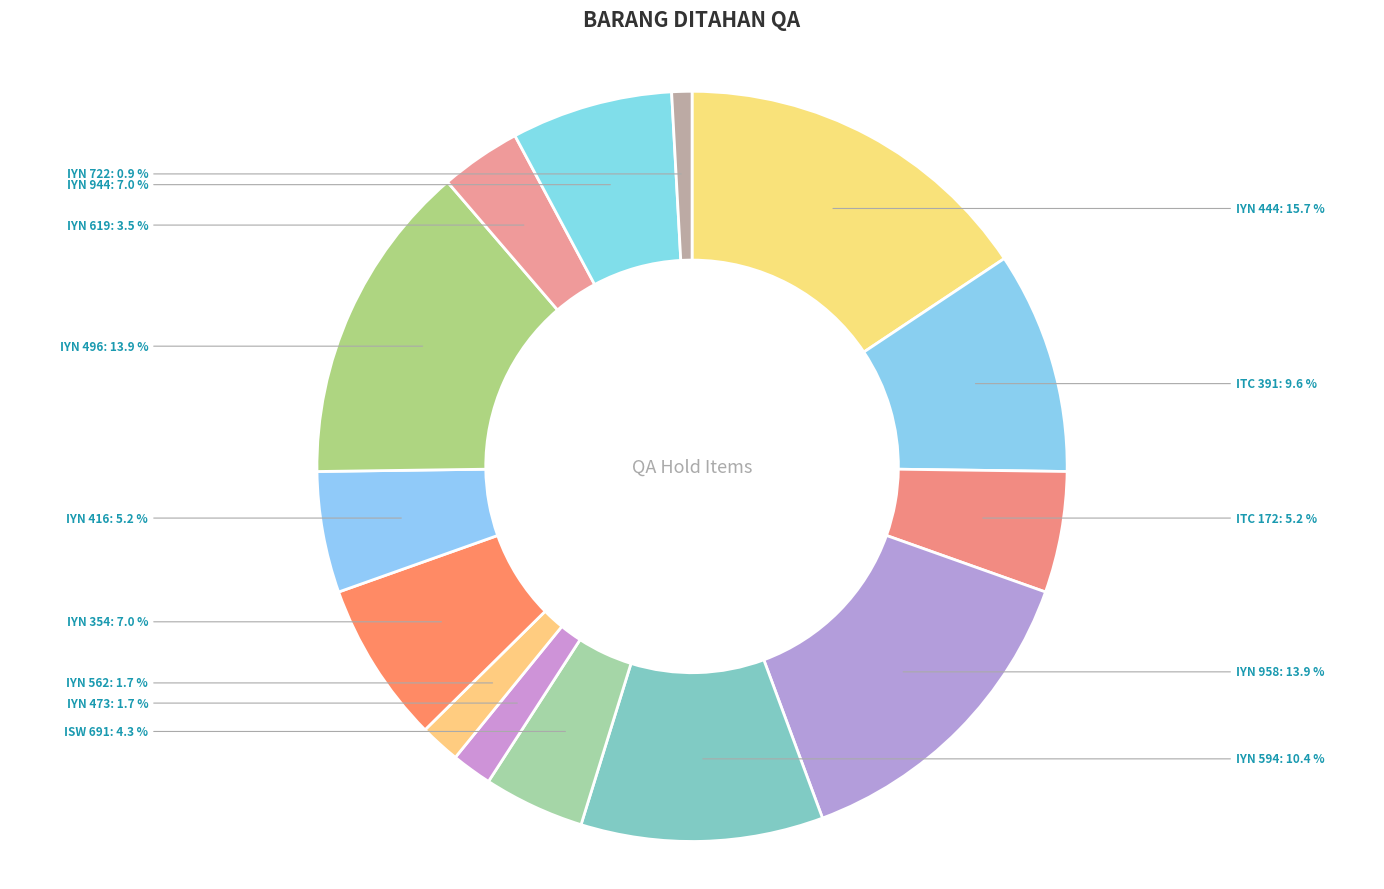

Which category has the smallest portion of the pie?

Kaos Cewe (IYN 722)